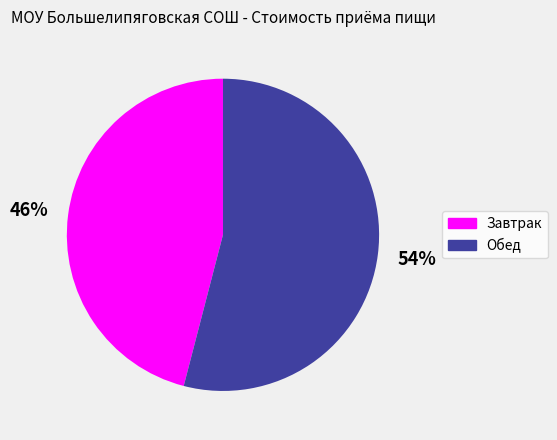

To the nearest percent, what percentage of the pie is Обед?

54%